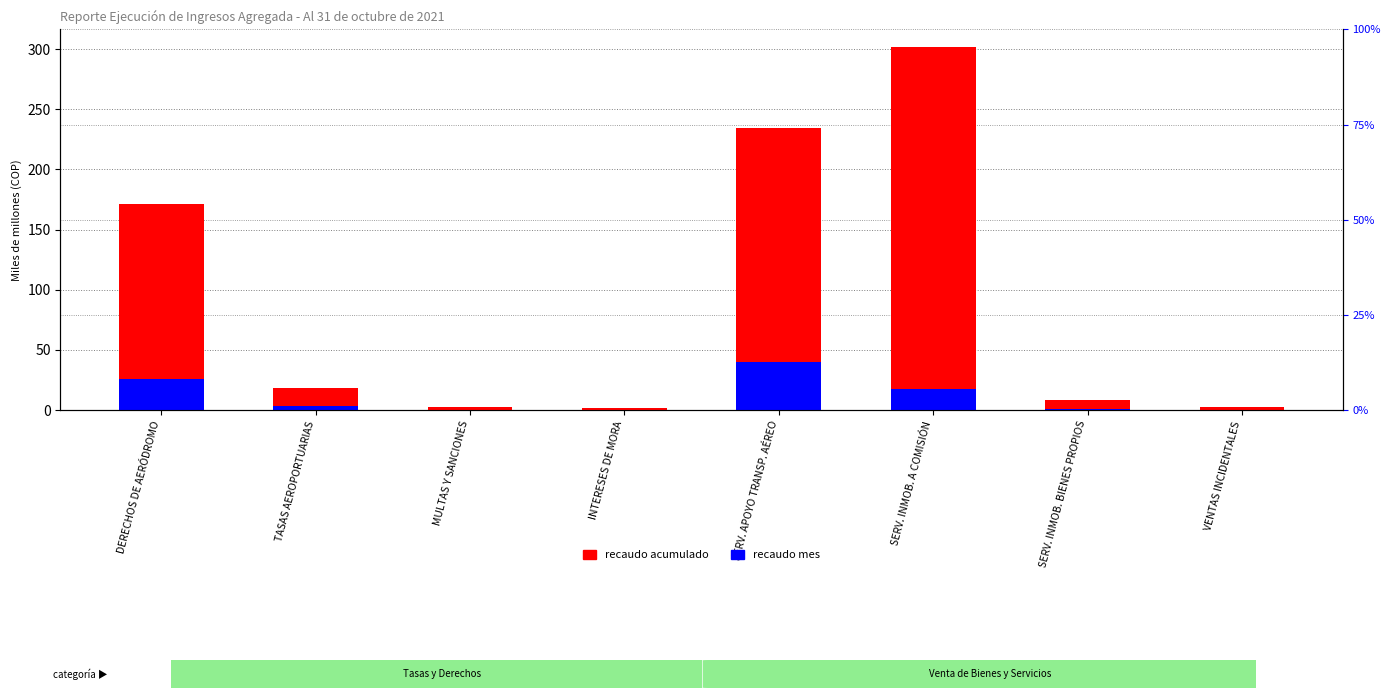

What position from the left is SERV. APOYO TRANSP. AÉREO?

5